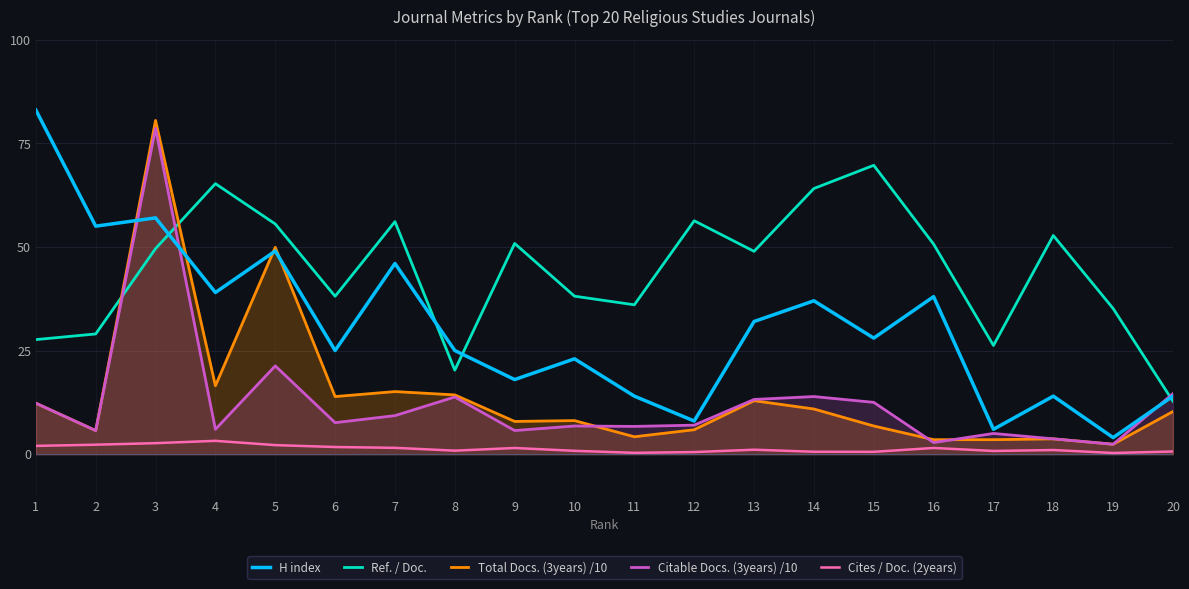

Where is the first local maximum for Ref. / Doc.?

4